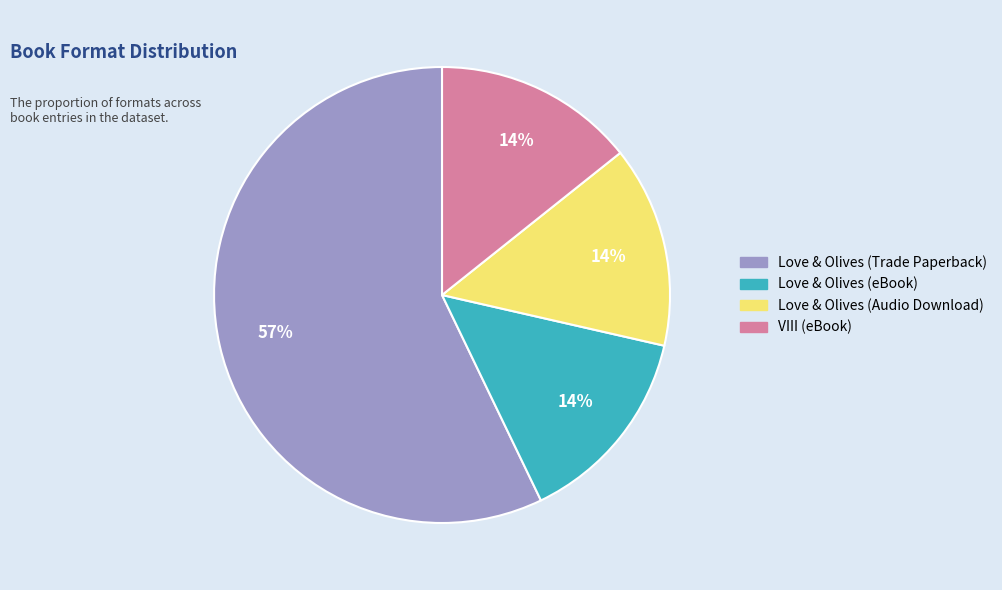

To the nearest percent, what is the difference between the Love & Olives (eBook) and Love & Olives (Trade Paperback) slice percentages?

43%